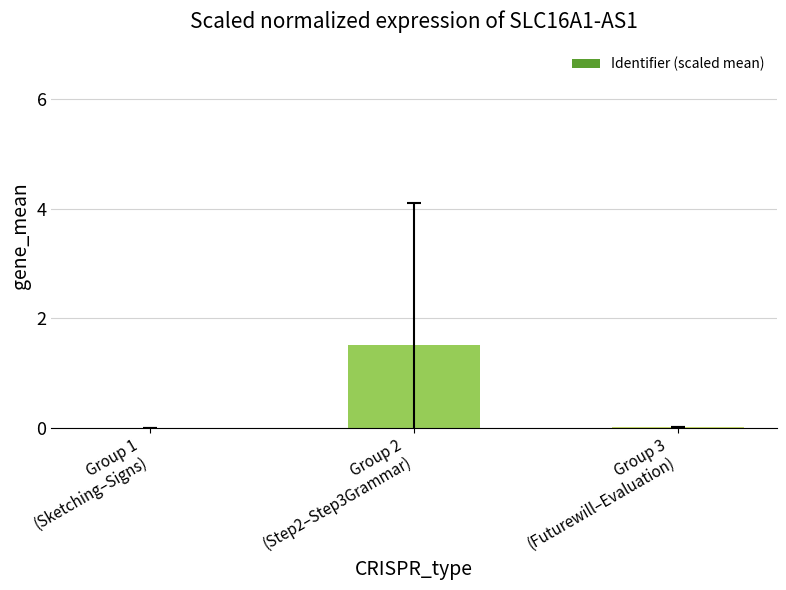

What is the sum of all values?

1.5